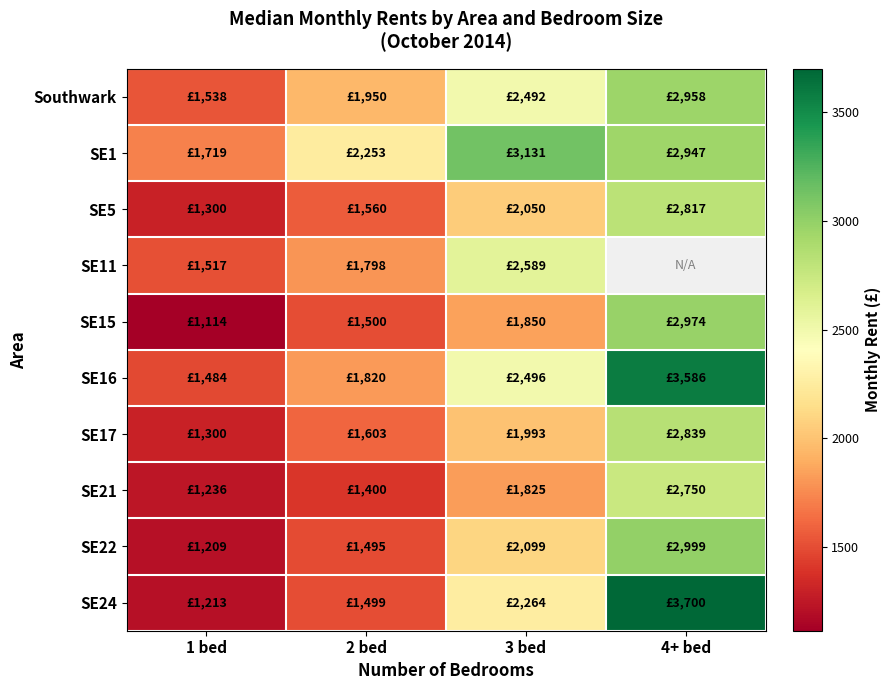

The value of SE5 at 4+ bed is 2817.0. True or false?

True